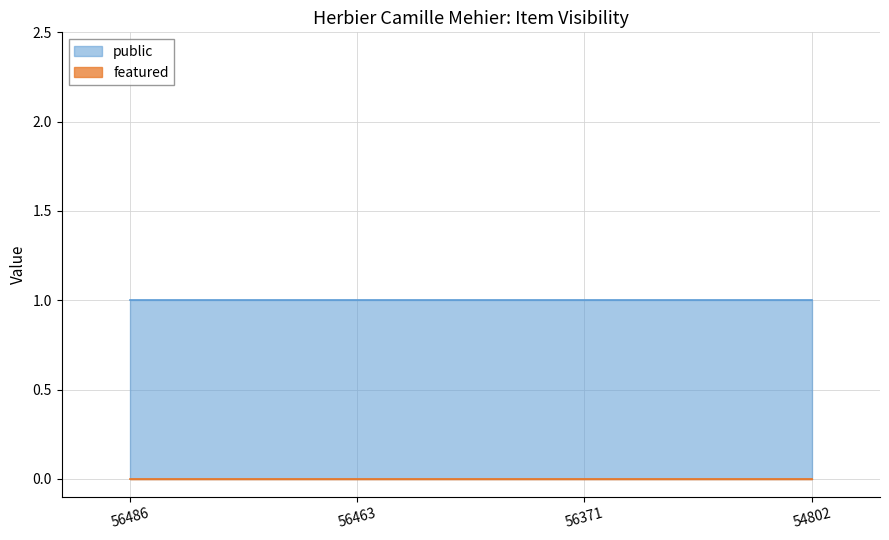

Reading left to right, extract all data points from this chart.

public: 1	1	1	1
featured: 0	0	0	0